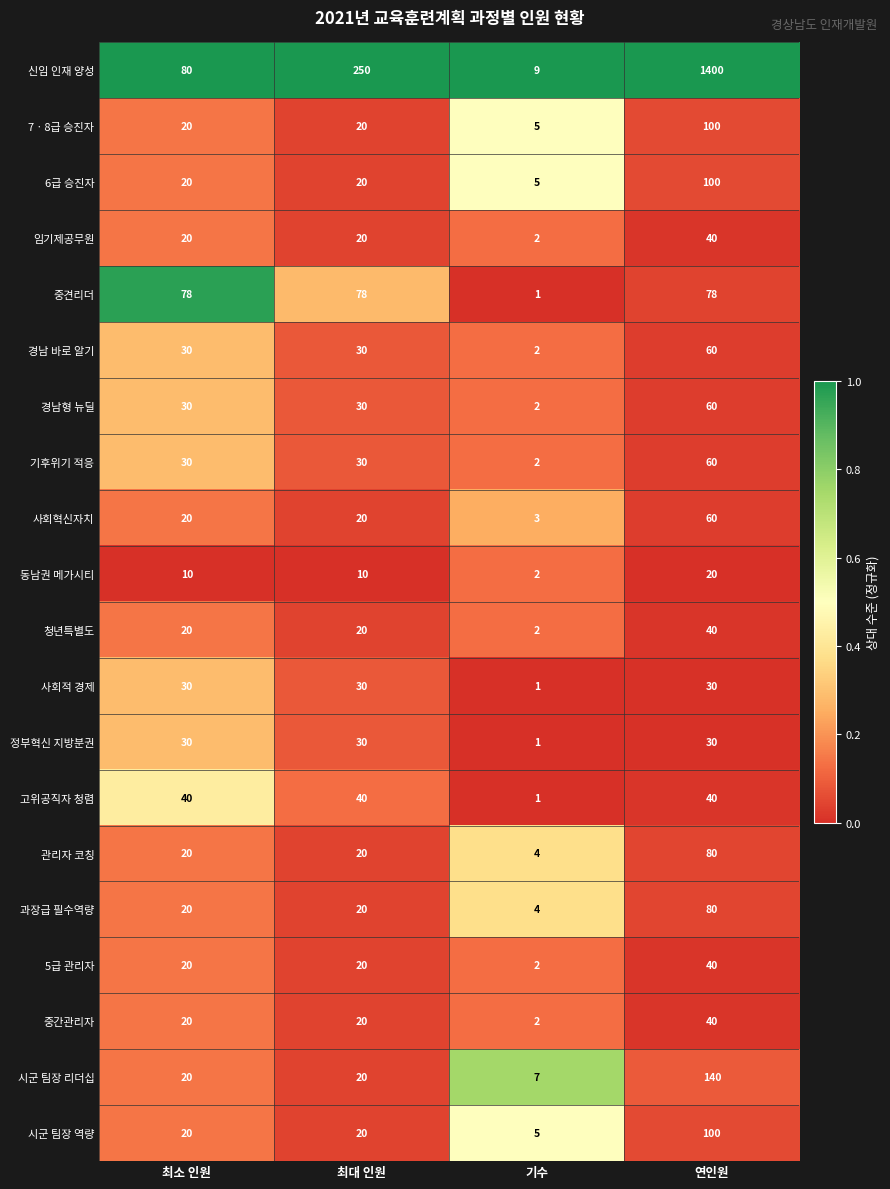

What is the average value of the 사회혁신자치 series?

26